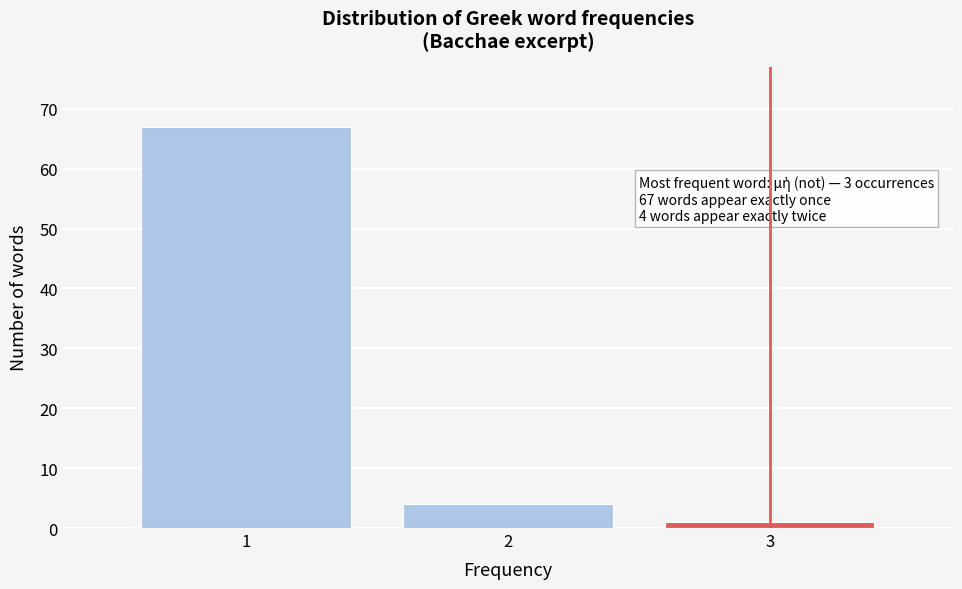

Reading left to right, transcribe all the data shown in this chart.

1=67	2=4	3=1